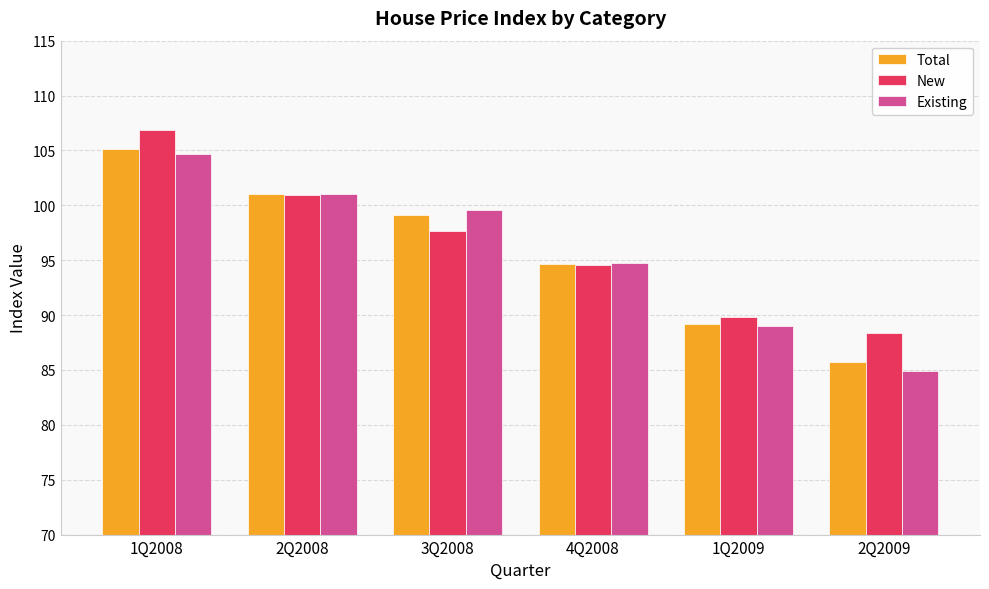

At which category is the sum across all series the highest?

1Q2008